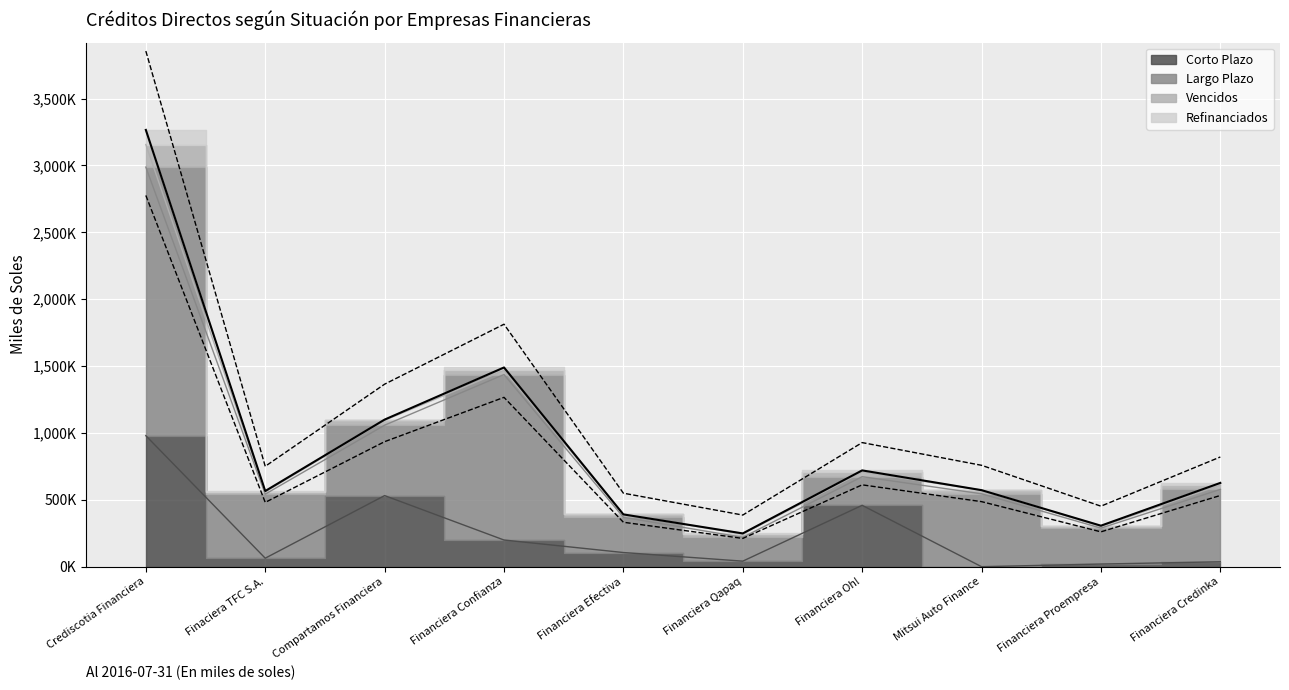

Reading right to left, transcribe all the data shown in this chart.

Corto Plazo: 36543.7	19817.4	0.0	458890.7	41351.4	105858.3	199427.6	531564.5	63505.5	979643.7
Largo Plazo: 541492.3	268803.6	545040.9	214095.7	177755.7	263422.3	1237172.3	526489.4	478913.1	2008127.7
Vencidos: 32131.7	11896.6	27215.4	34415.9	25091.3	21582.5	31005.6	36335.0	16297.2	168914.1
Refinanciados: 16181.4	6001.2	0.0	12541.5	4487.5	0.0	21919.8	5392.8	6951.1	109119.2